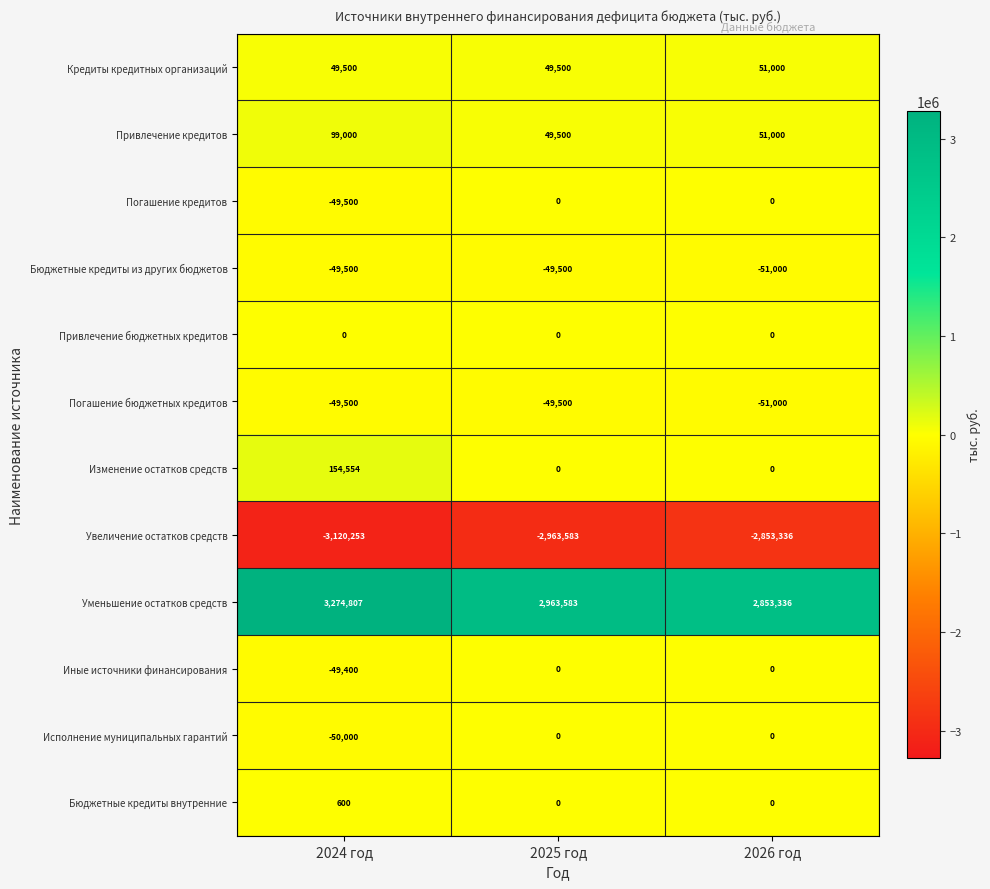

The value of Погашение бюджетных кредитов at 2026 год is -51000. True or false?

True